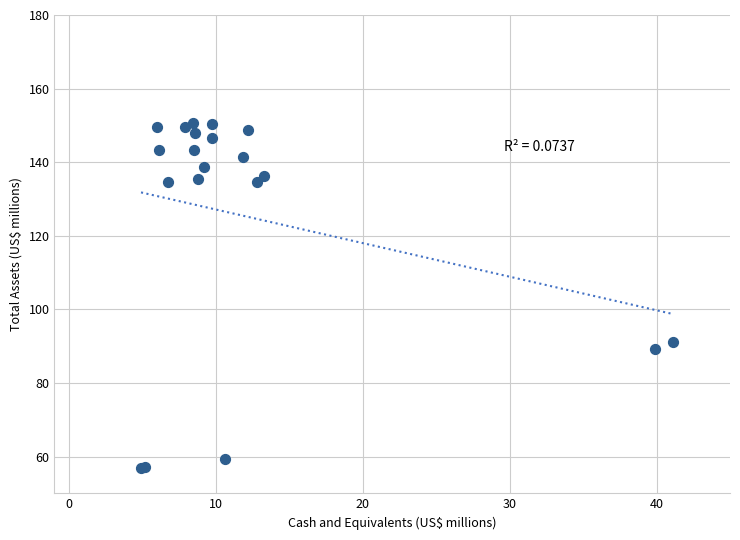

What Y value in the scatter plot is closest to 103?

91.2